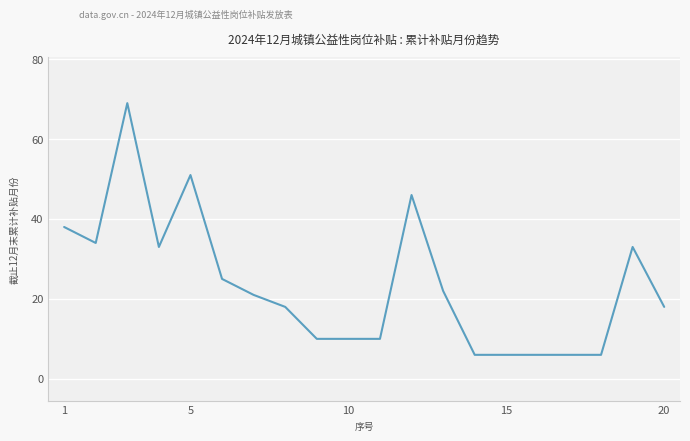

True or false: the data has more than 2 interior local peaks.

True